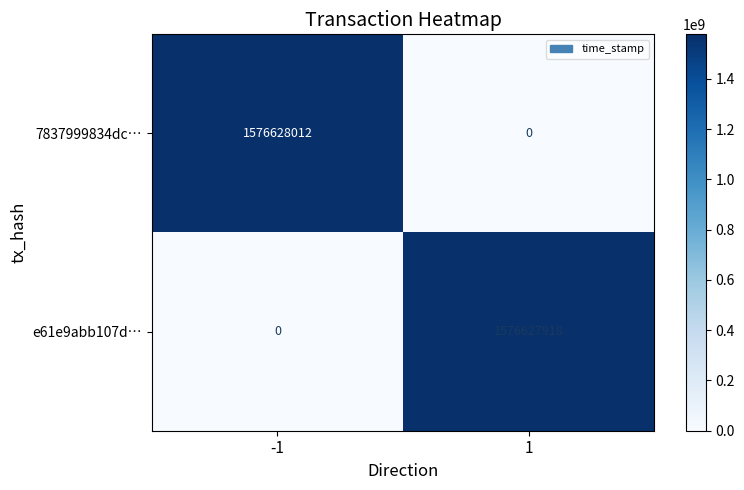

At which category does the chart reach its peak across all series?

-1